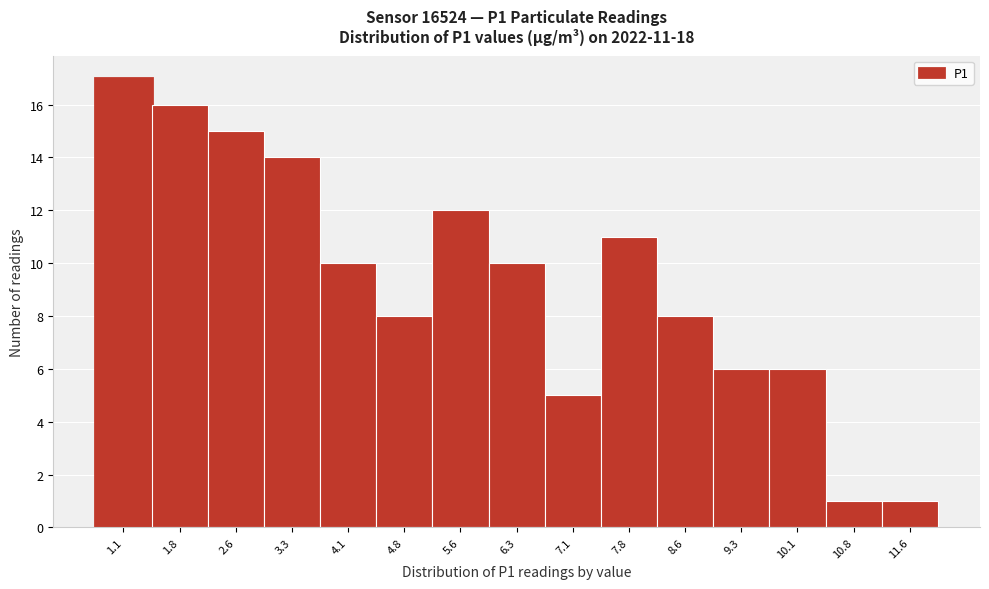

Reading left to right, transcribe all the data shown in this chart.

17	16	15	14	10	8	12	10	5	11	8	6	6	1	1